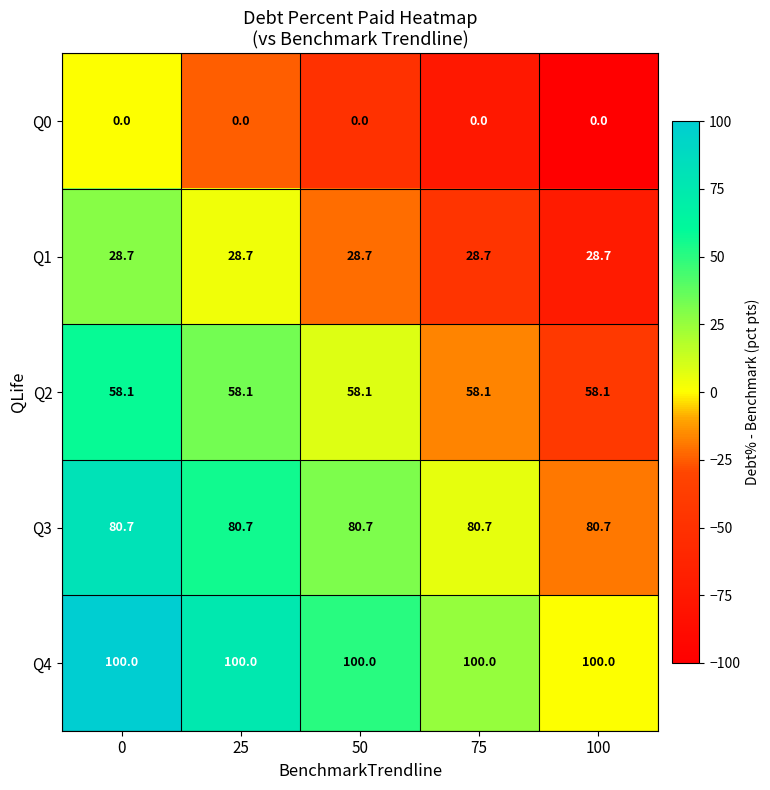

What value does the Q4 series have at 75?

100.0